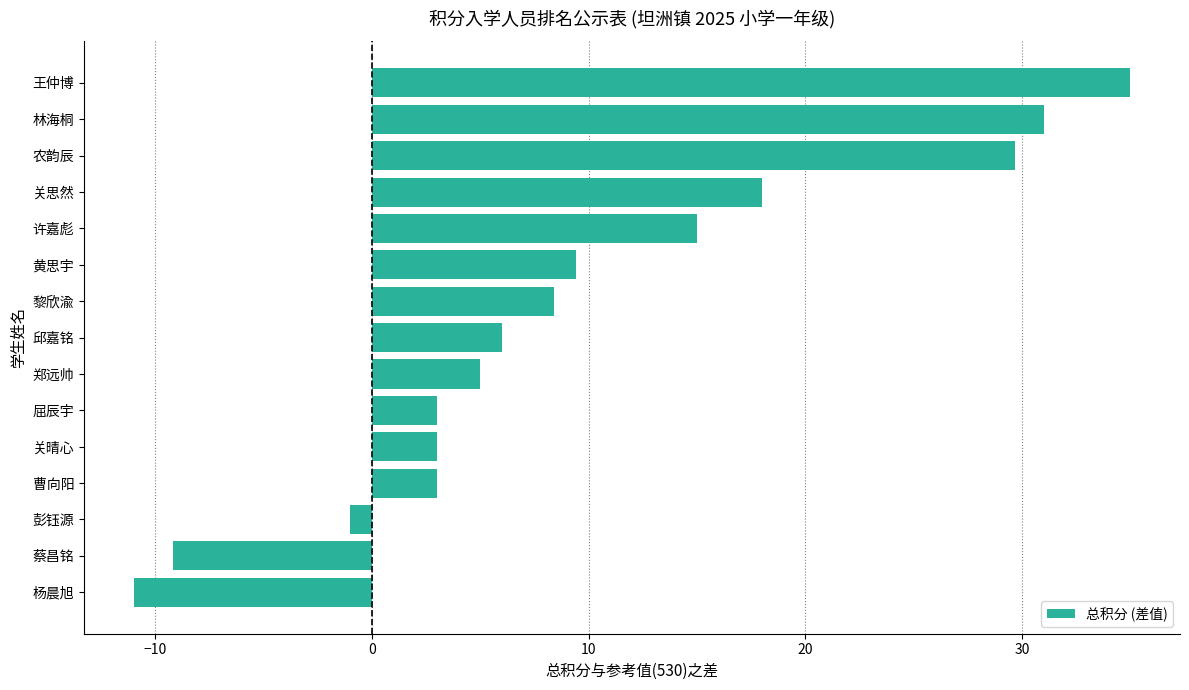

What is the difference between the maximum and second lowest values?

44.2